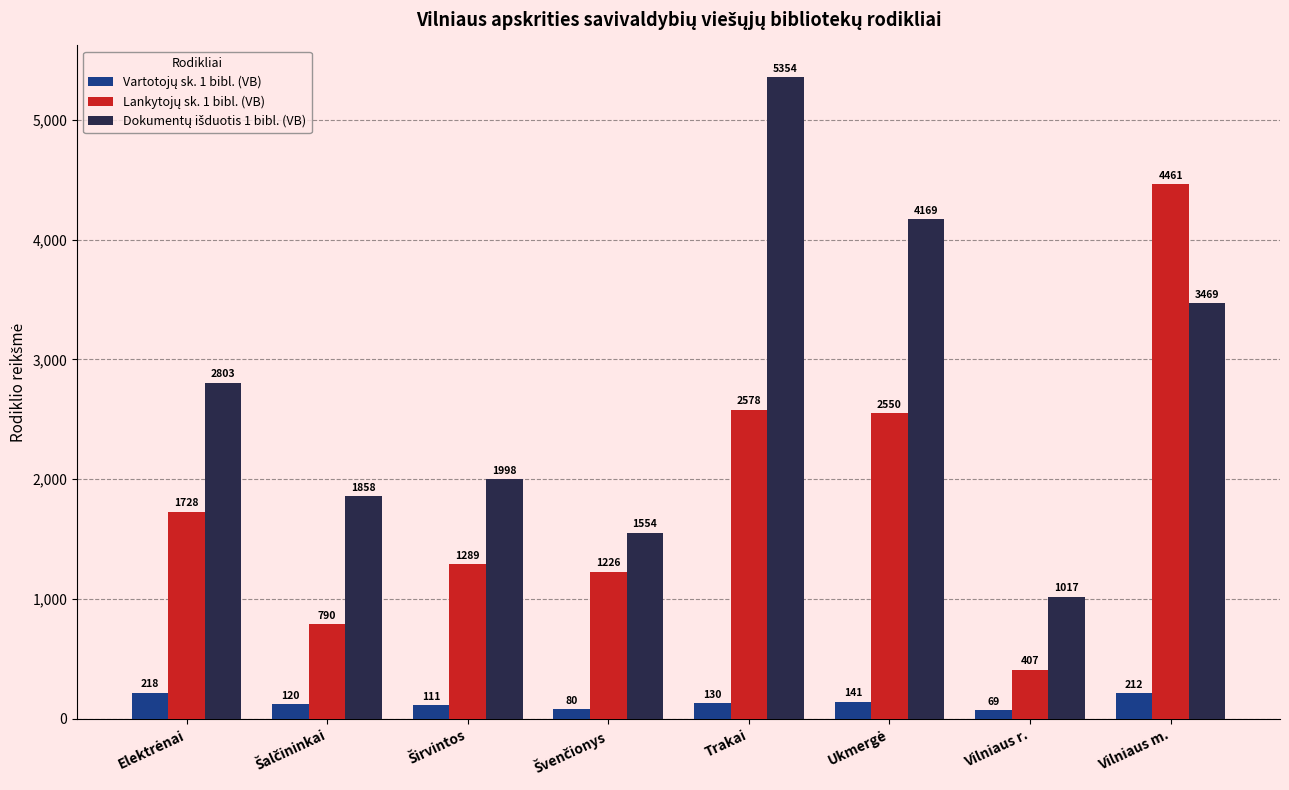

How many data points does each series have?

8